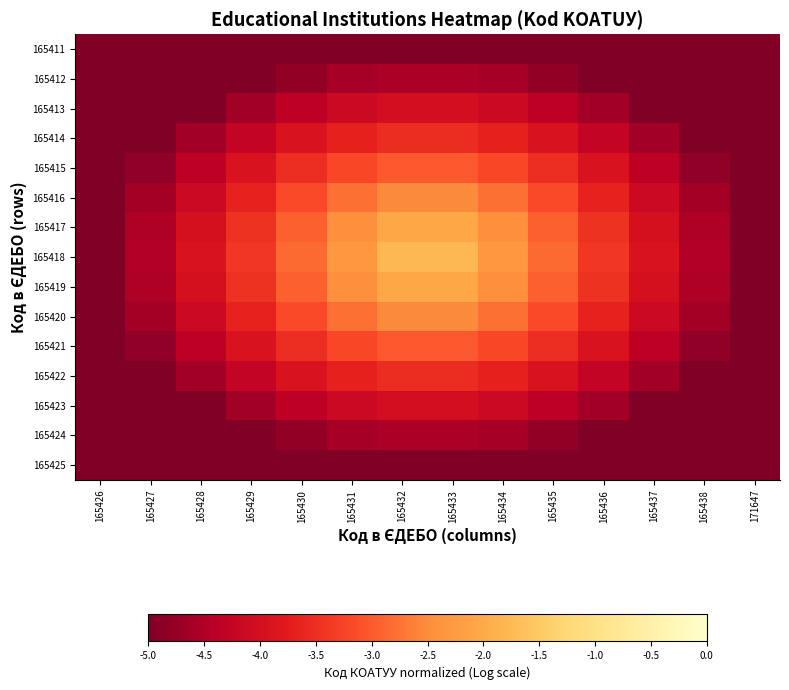

How many categories are shown in the chart?

14